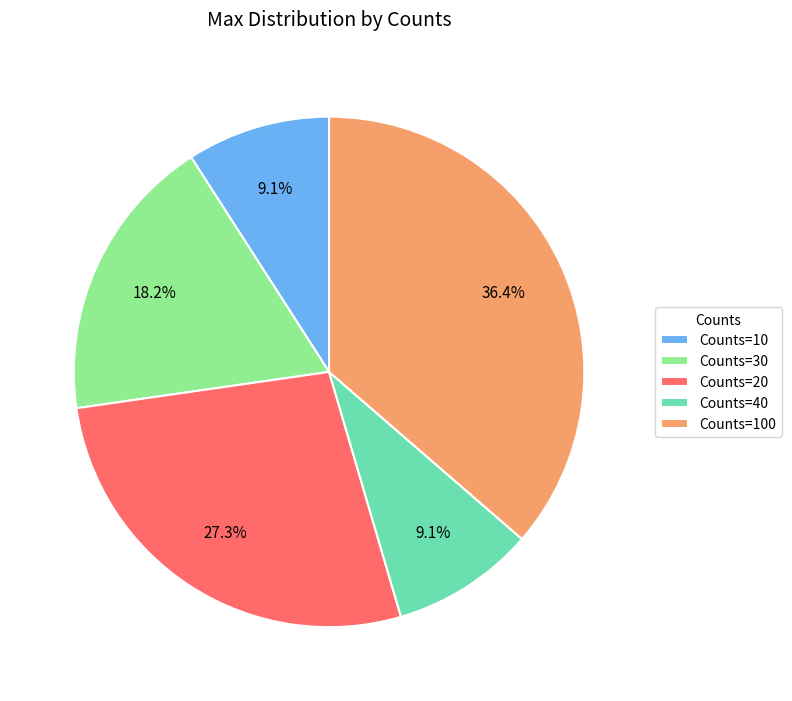

Approximately how many times larger is the value at Counts=20 compared to Counts=30?

1.5